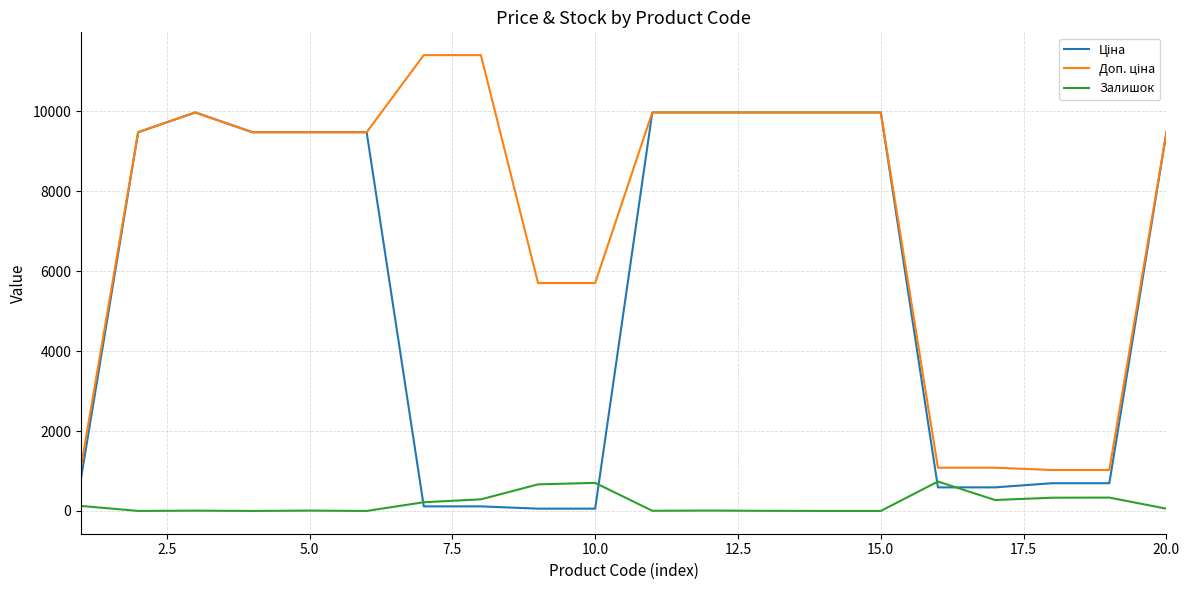

How many lines are shown in the chart?

3